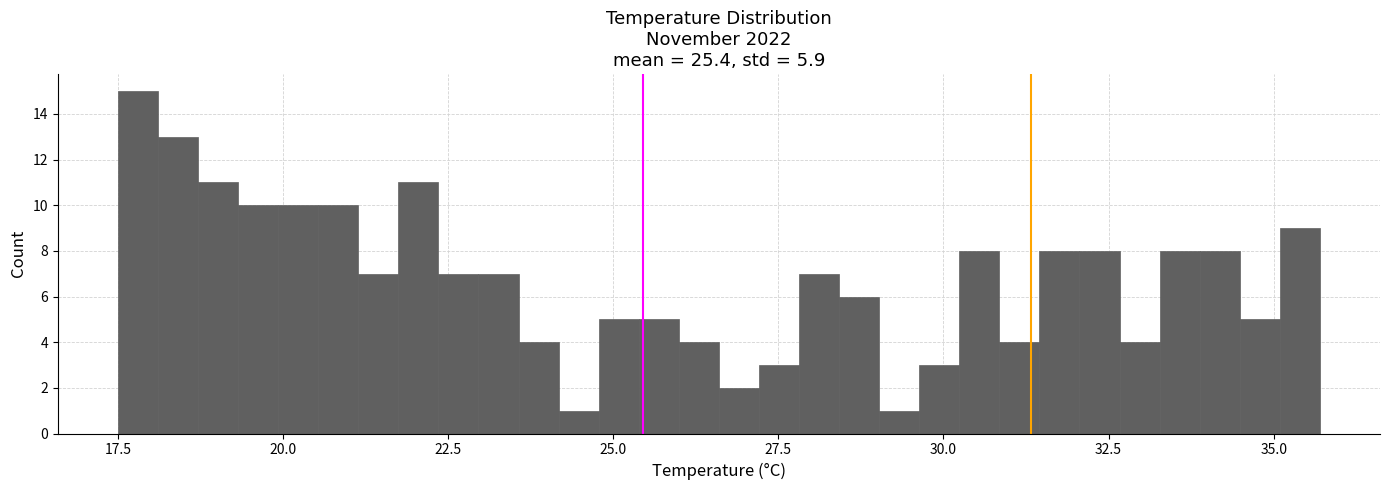

Read against the x-axis, roughly where is the centre of the tallest bar?

18.0